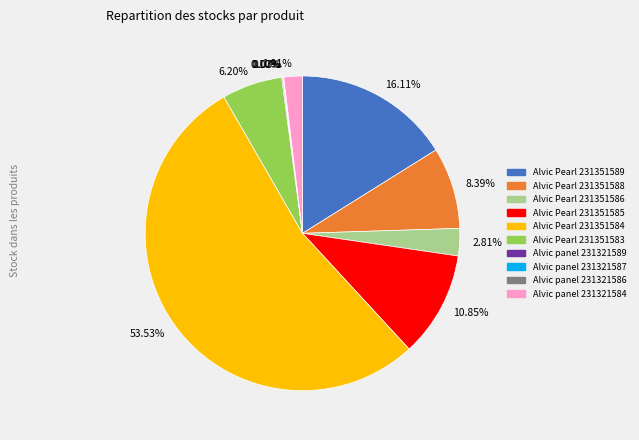

Which slice represents more than half of the pie?

53.53%